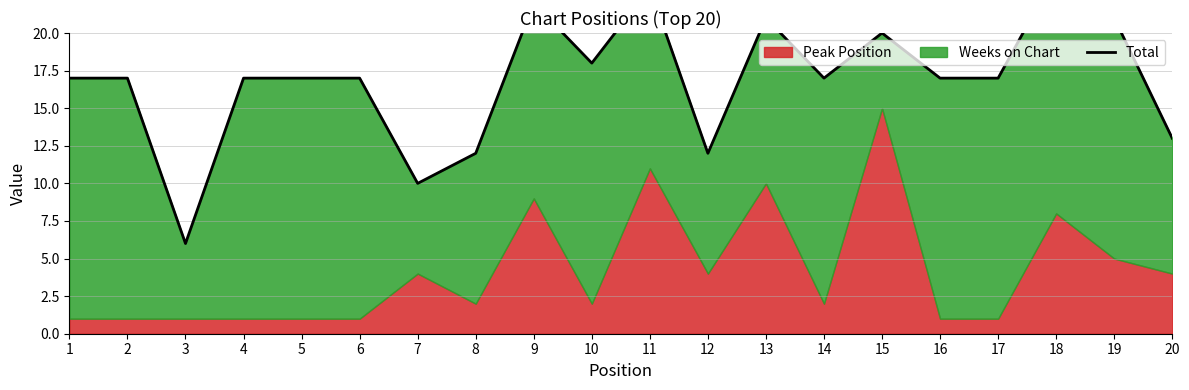

How many interior local peaks (higher than both neighbors) does the data have?

5